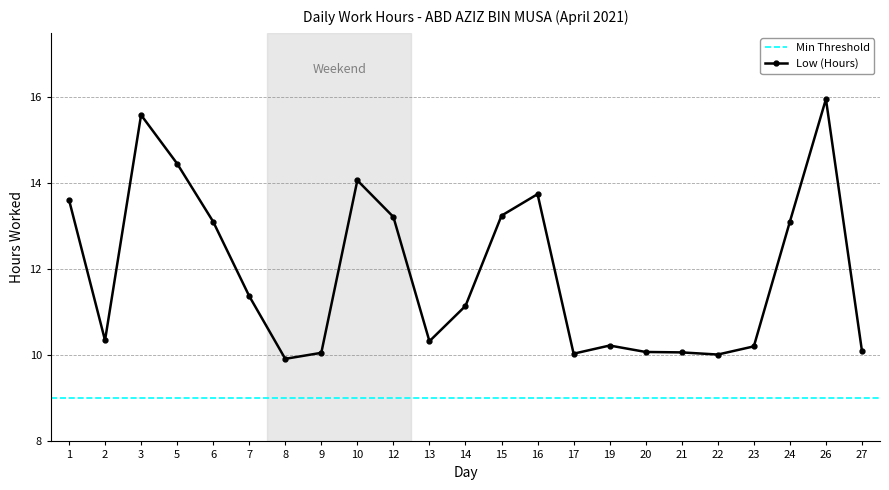

How many points are lower than both their immediate neighbors (excluding endpoints)?

5